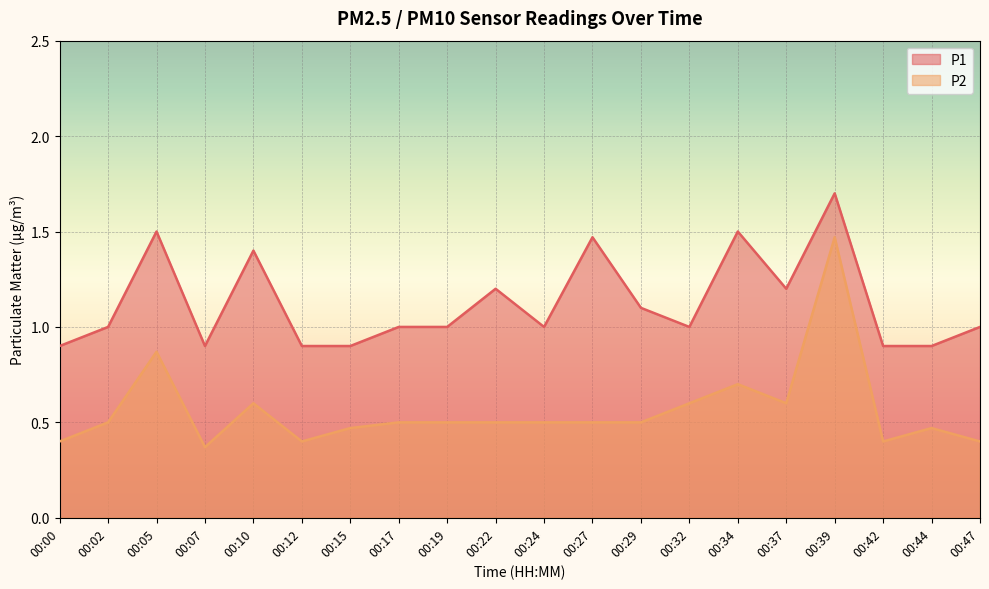

What is the highest value of the P1 series?

1.7